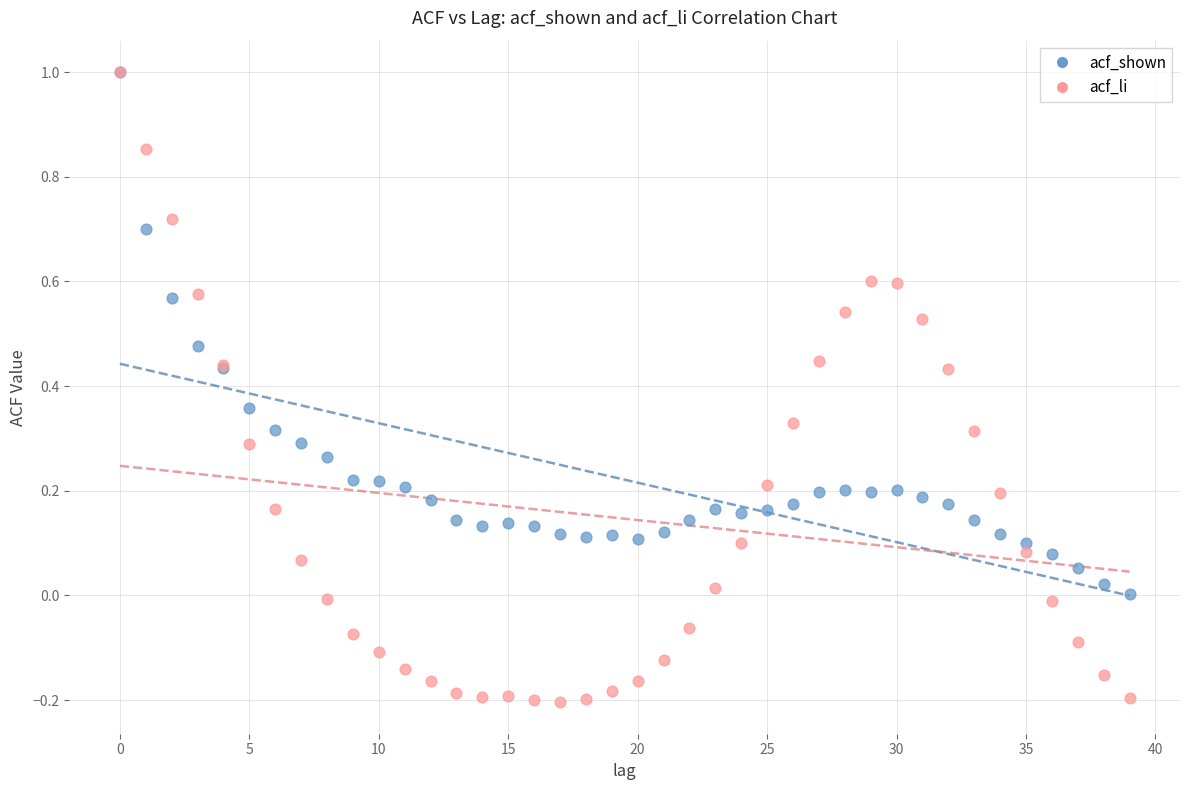

Which series has the widest spread of Y values?

acf_li